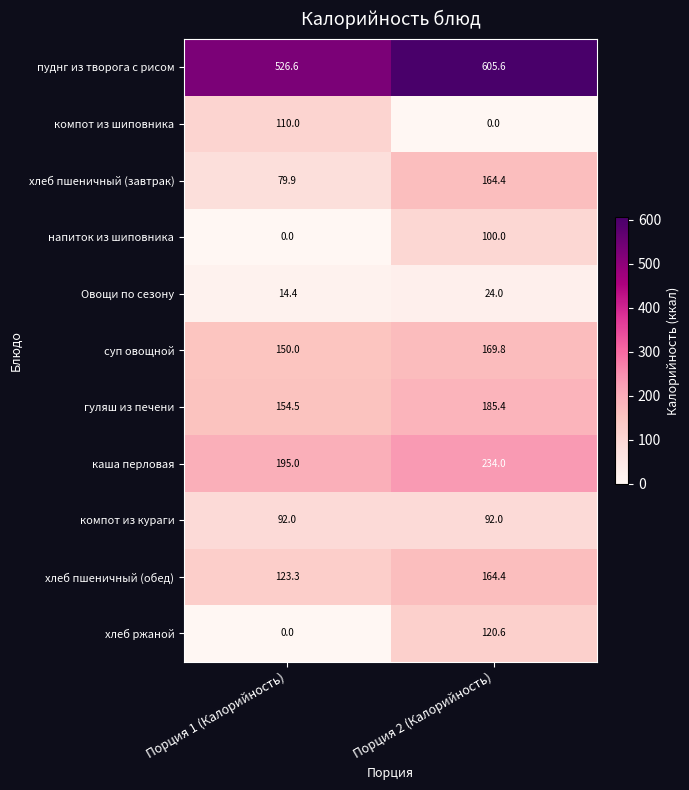

At which category is the sum across all series the highest?

Порция 2 (Калорийность)